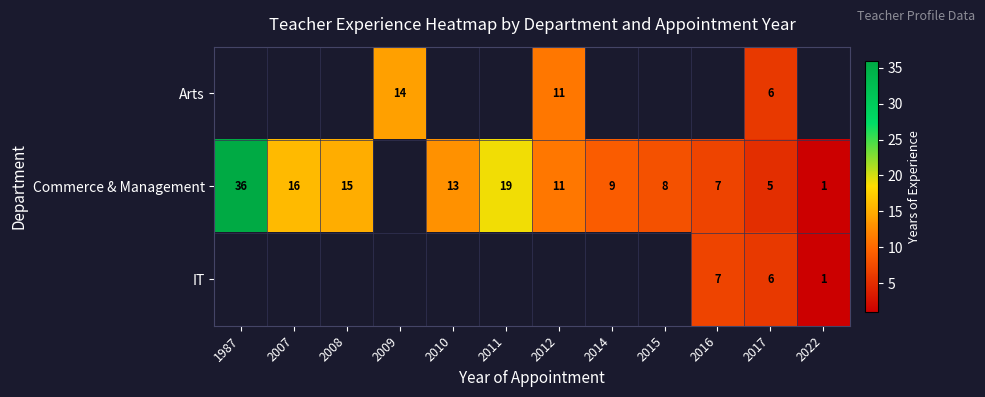

At which label does Commerce & Management first exceed 9?

1987